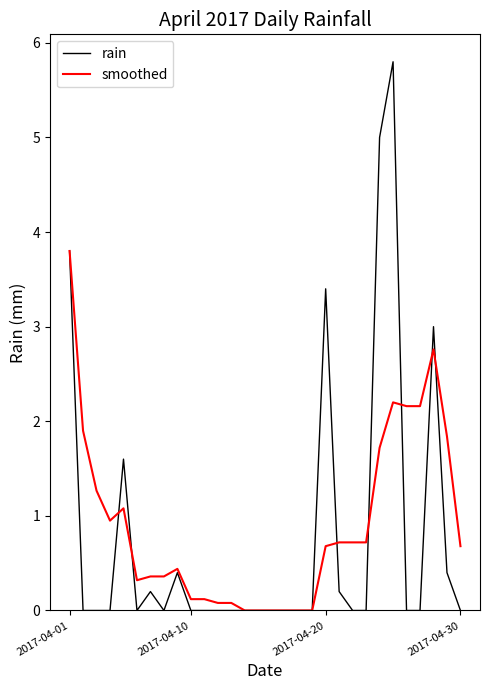

Which series has the widest spread of values?

rain